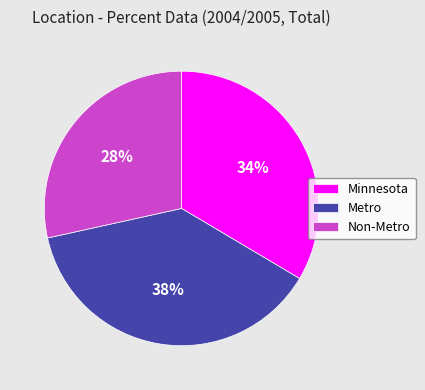

Which slice is the smallest?

Non-Metro